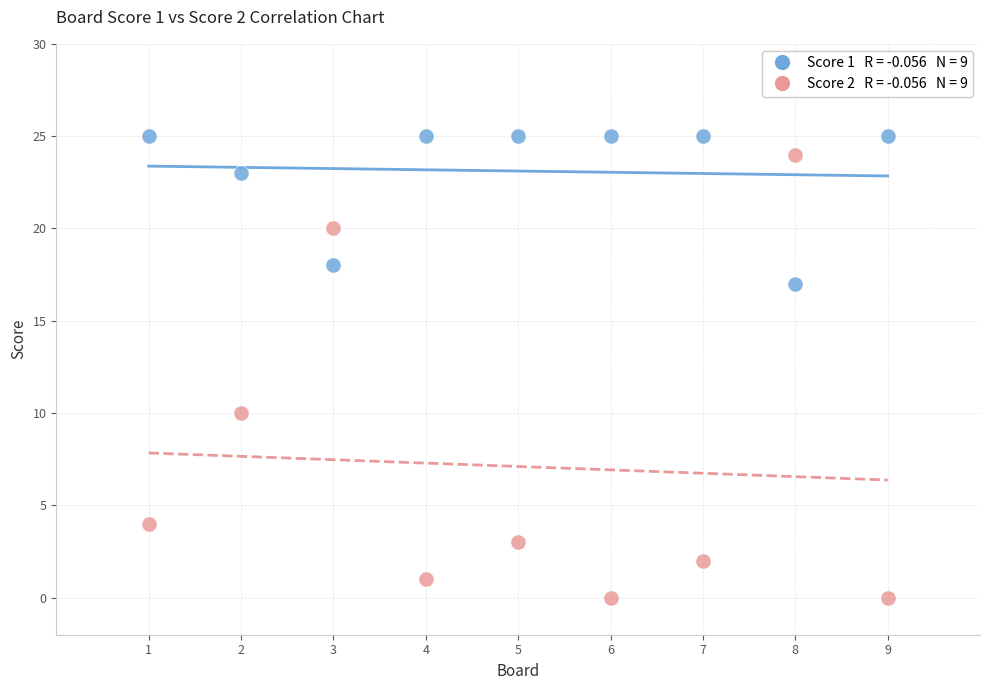

Across all series, what Y value is closest to 12?

10